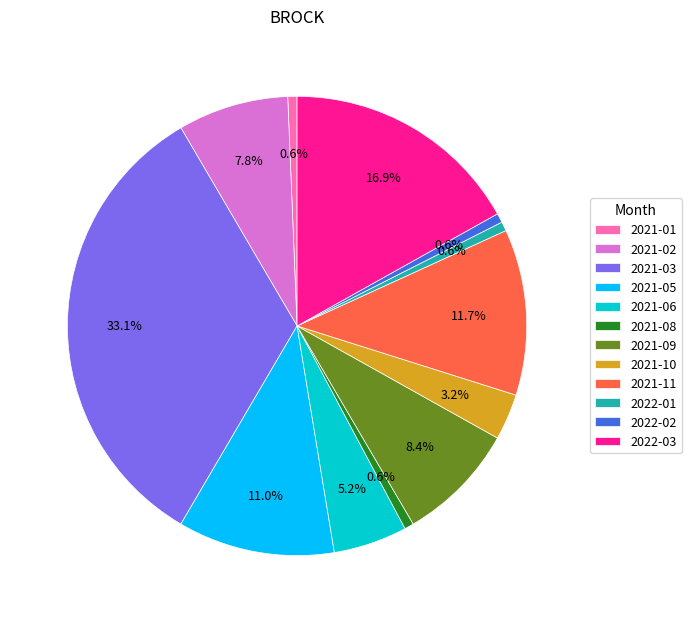

Between 2021-08 and 2021-03, which is larger?

2021-03